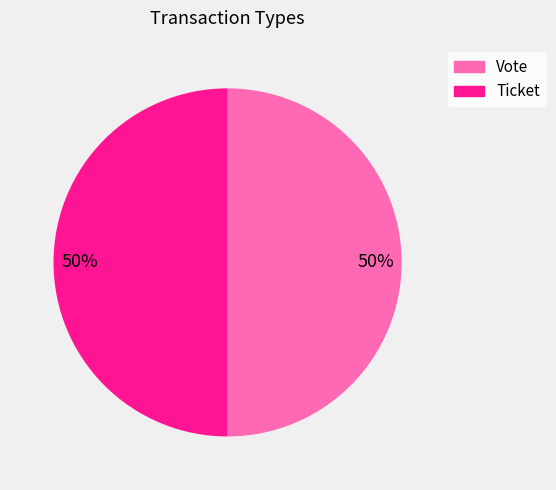

To the nearest percent, what is the combined percentage of Ticket and Vote?

100%